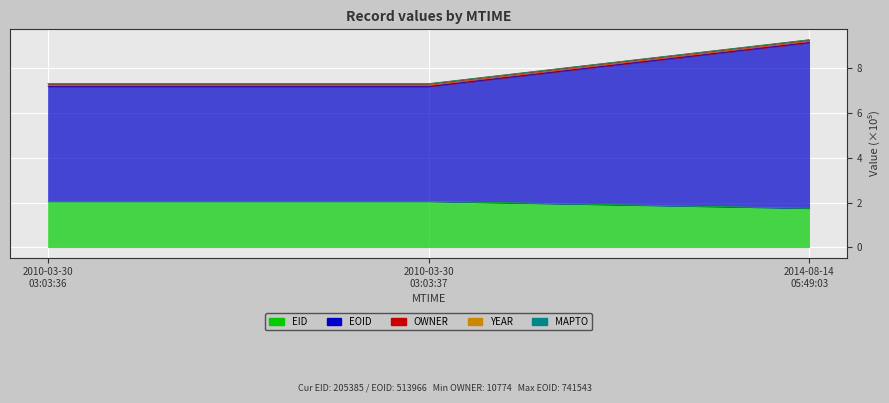

What is the label of the 1st point from the left?

2010-03-30 03:03:36